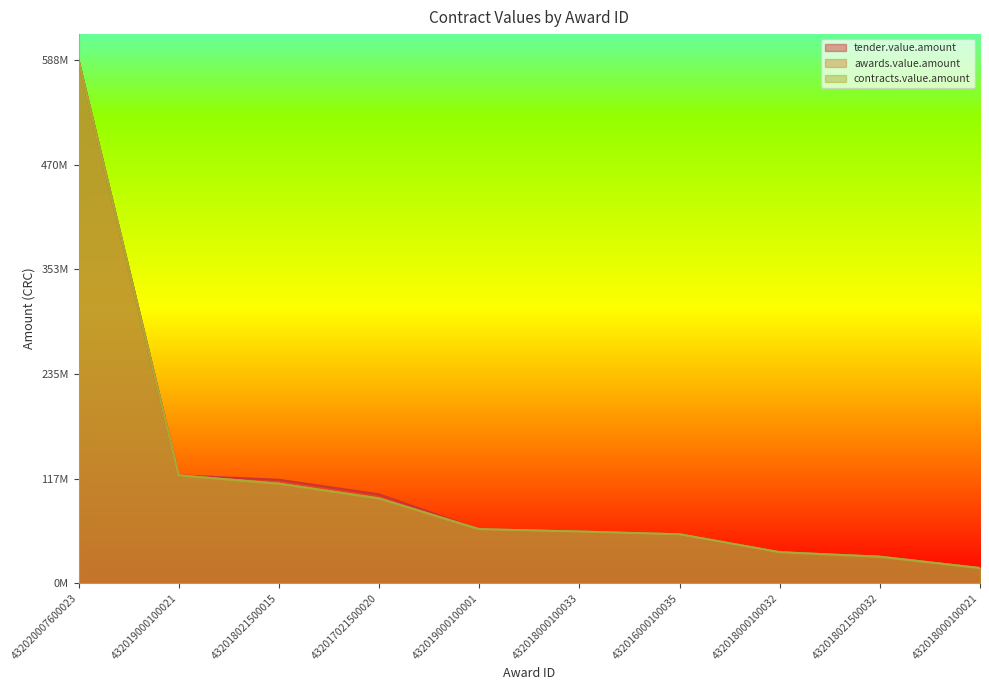

What value does the contracts.value.amount series have at 432020007600023?

588298470